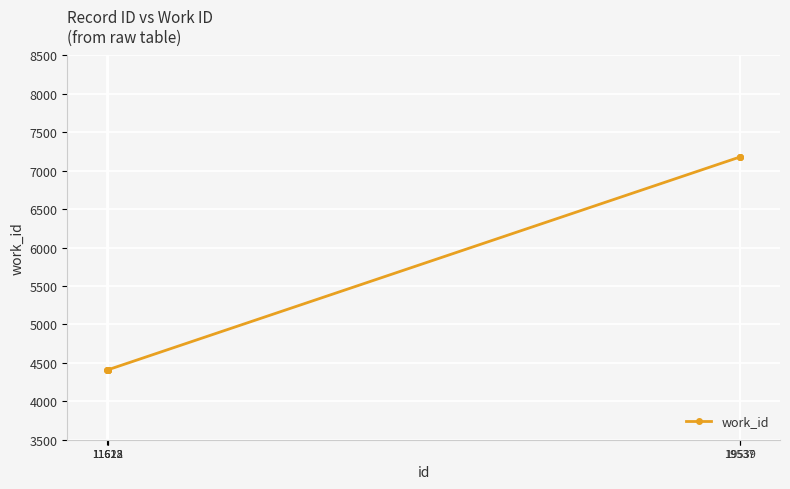

What is the difference between the maximum and minimum values?

2768